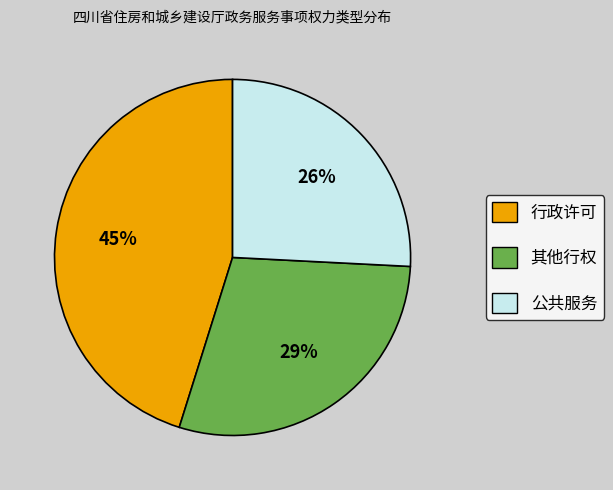

How many segments does this pie chart have?

3